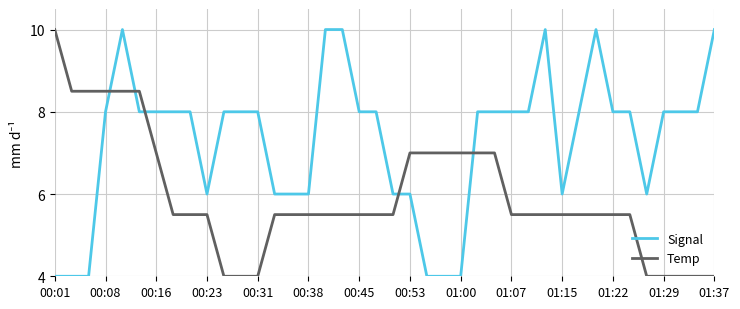

List the series in order of their overall mean, lowest first.

Temp, Signal